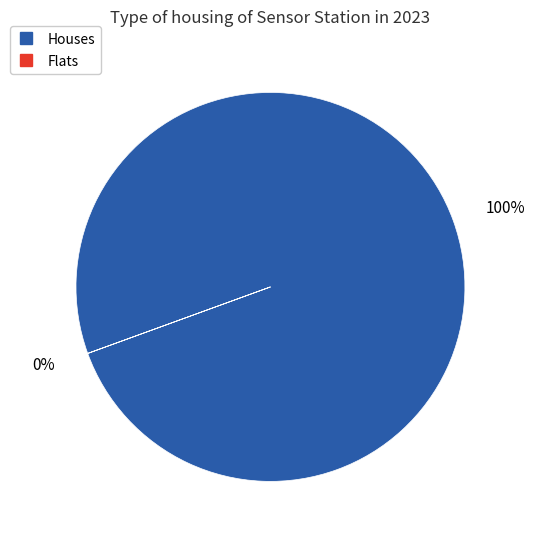

Which series changed the most between 11 and 21?

Houses